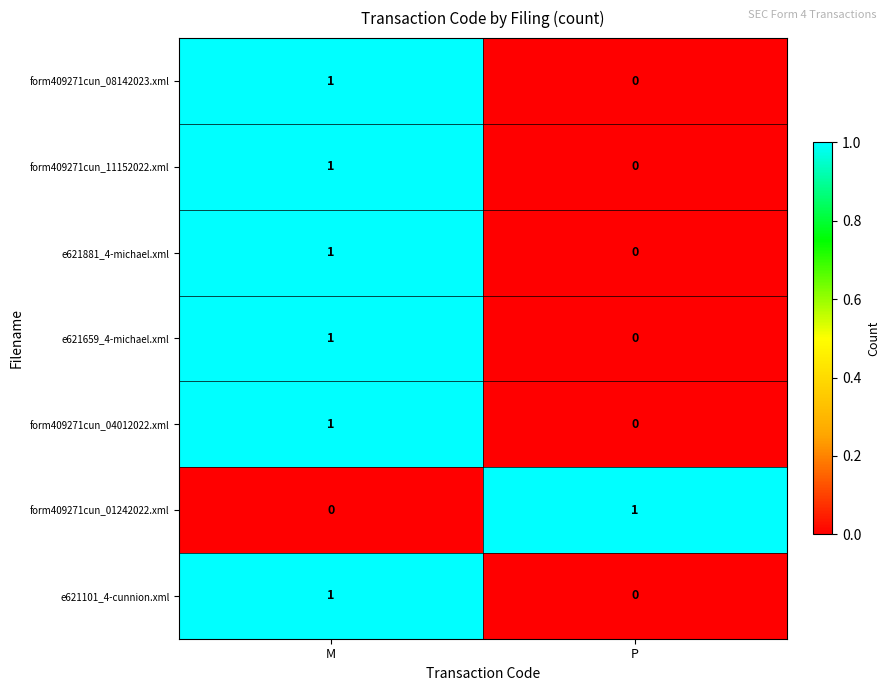

Reading right to left, list all the values displayed in this chart.

form409271cun_08142023.xml: 0	1
form409271cun_11152022.xml: 0	1
e621881_4-michael.xml: 0	1
e621659_4-michael.xml: 0	1
form409271cun_04012022.xml: 0	1
form409271cun_01242022.xml: 1	0
e621101_4-cunnion.xml: 0	1